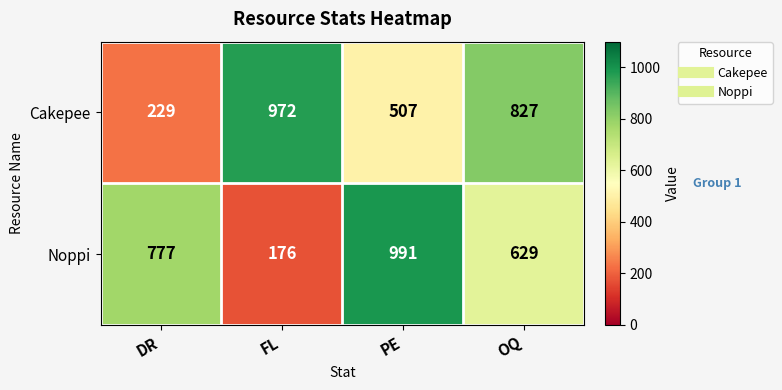

Count the Cakepee values in the range 507 to 972.

3